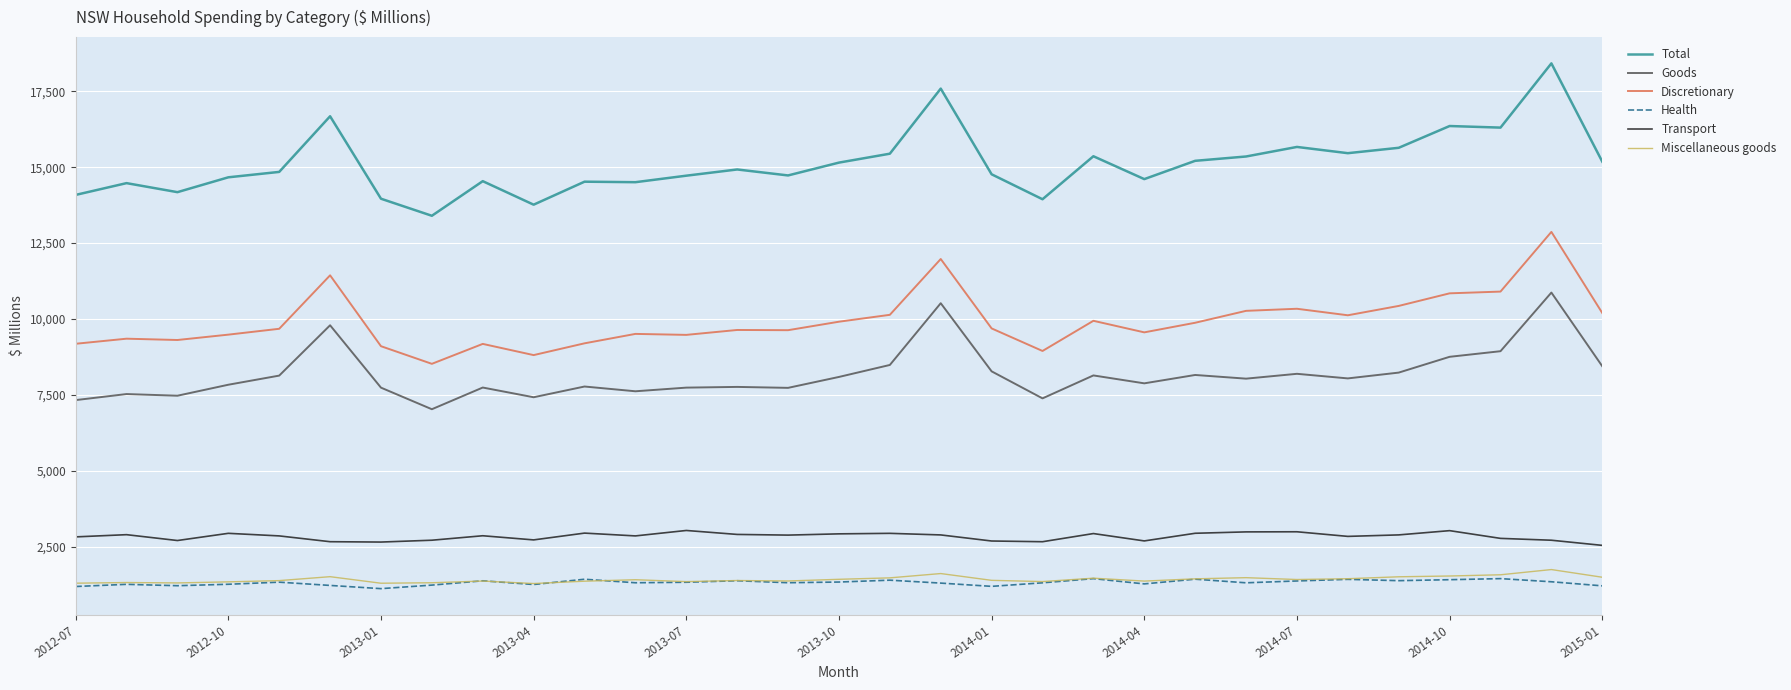

True or false: Transport and Goods intersect in this chart.

False